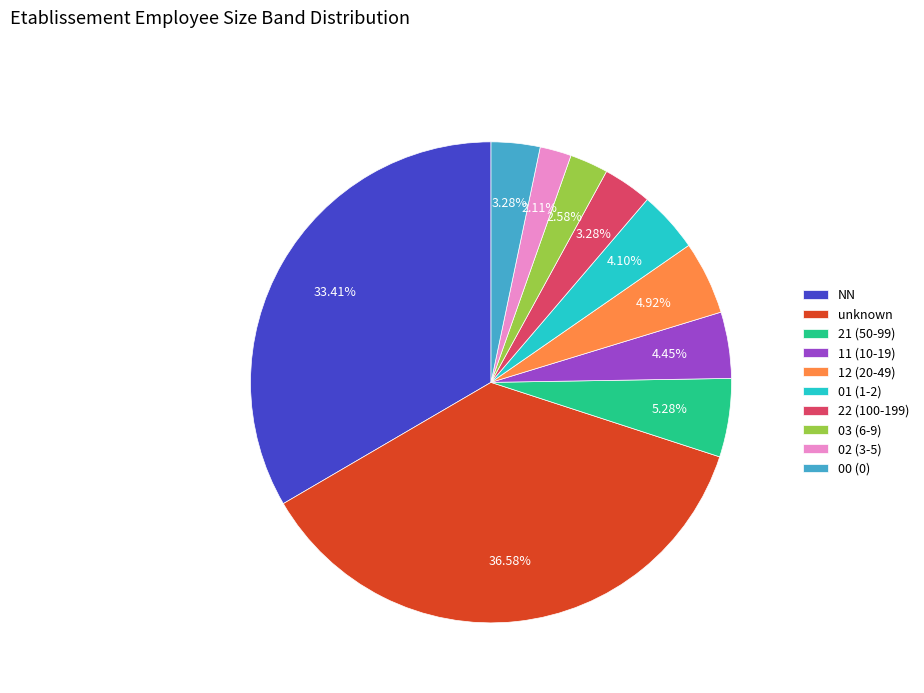

What percentage is the NN slice, to the nearest percent?

33%